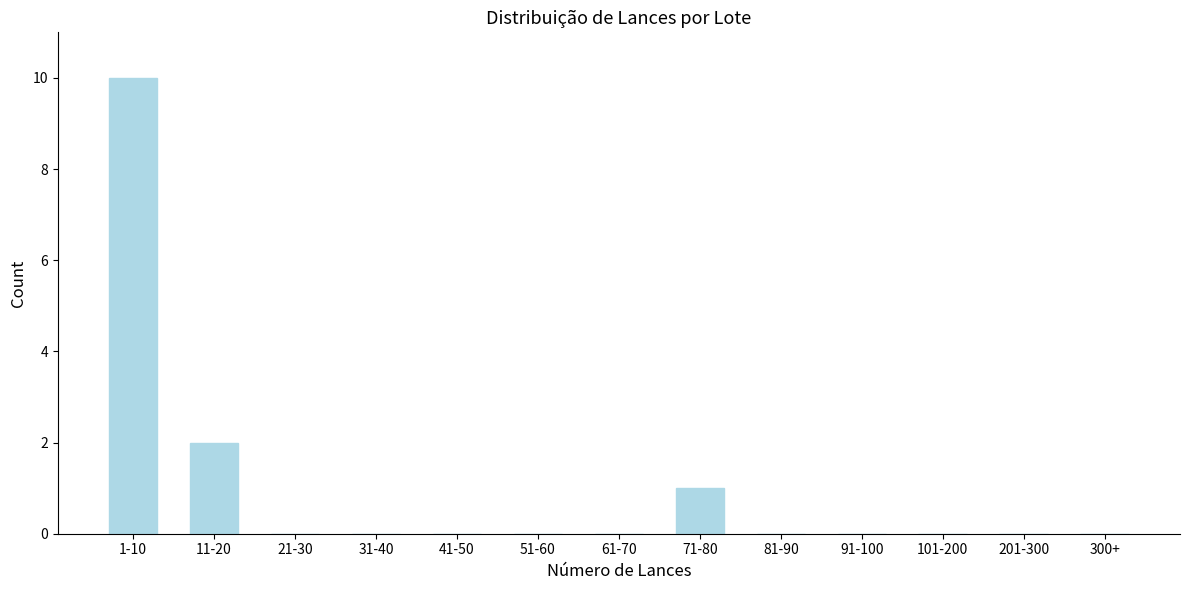

Reading left to right, list all the values displayed in this chart.

1-10=10	11-20=2	21-30=0	31-40=0	41-50=0	51-60=0	61-70=0	71-80=1	81-90=0	91-100=0	101-200=0	201-300=0	300+=0